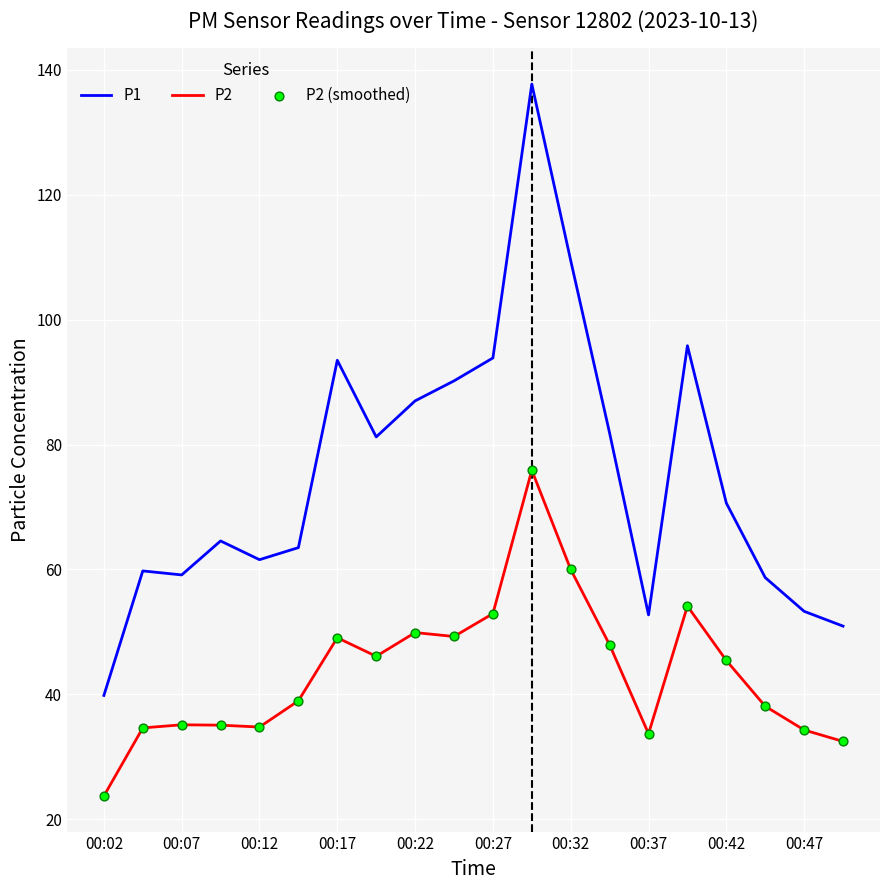

Which series has the largest total across all categories?

P1